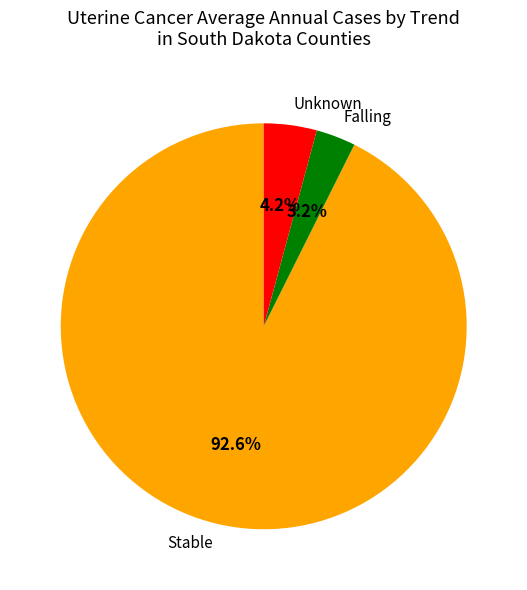

What portion of the pie excludes Unknown?

95.8%